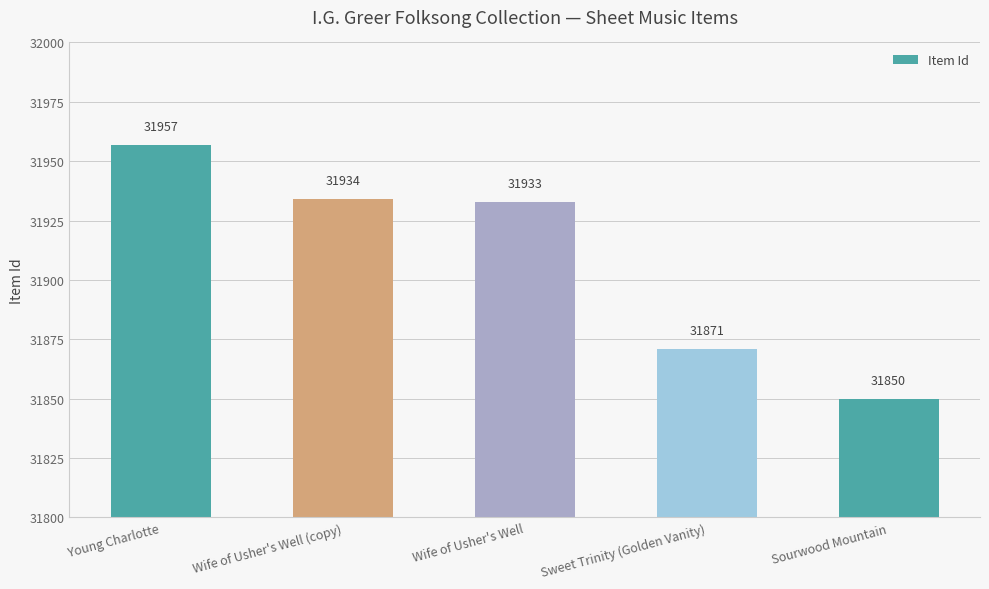

What is the label of the 2nd bar from the left?

Wife of Usher's Well (copy)